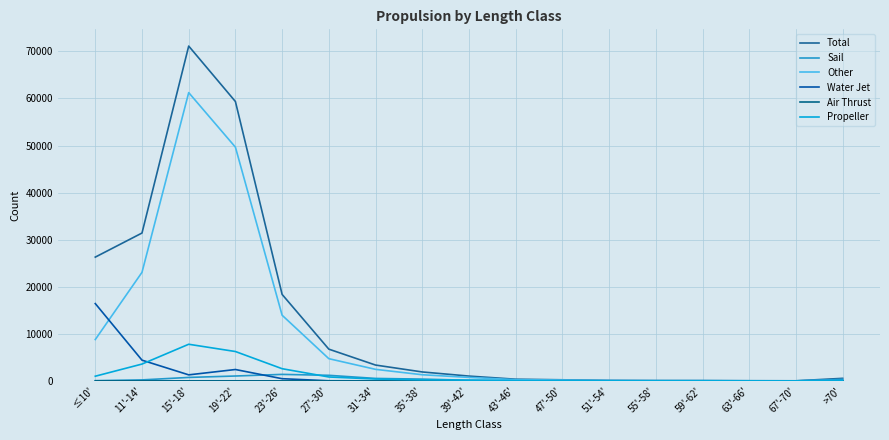

Where is the first local maximum for Other?

15'-18'